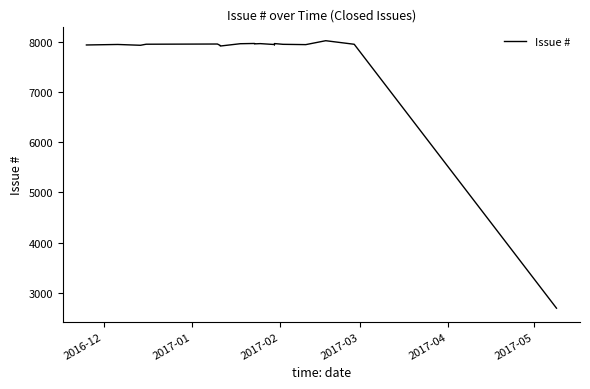

True or false: the data has more than 2 interior local peaks.

True